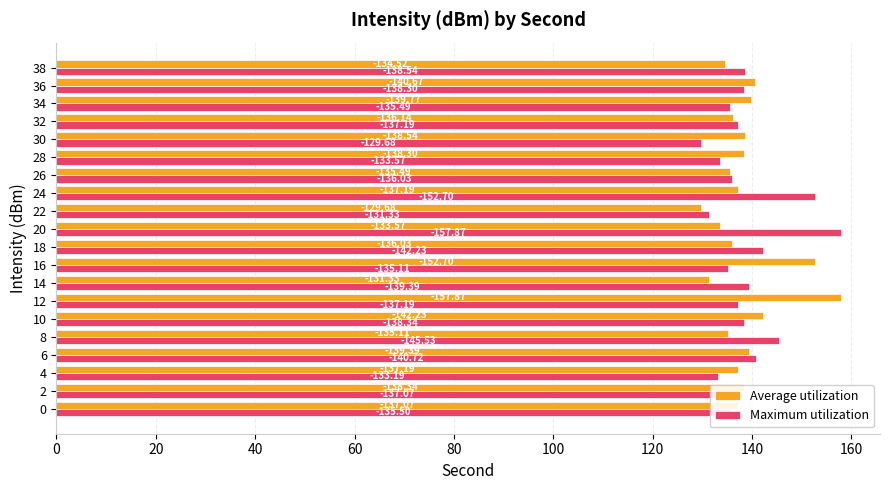

Count the number of data series in this chart.

2